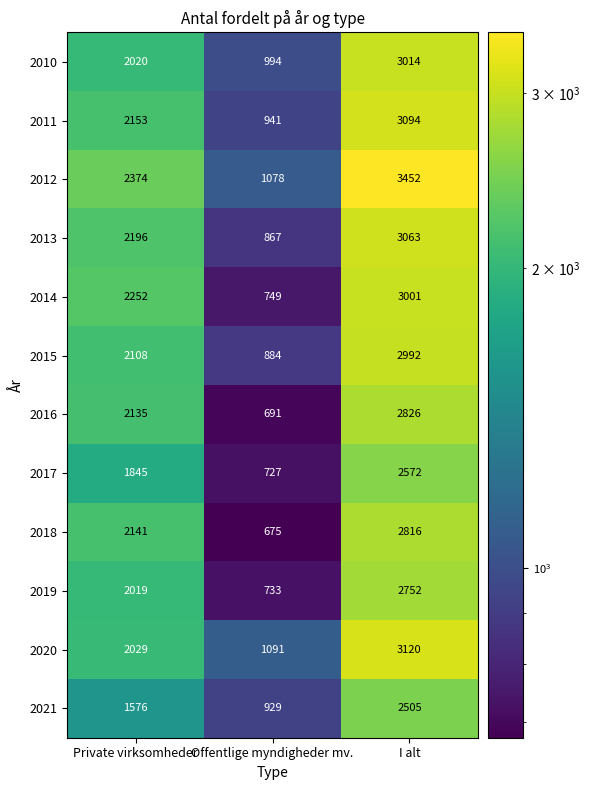

At which label is 2019 closest to 1742?

Private virksomheder